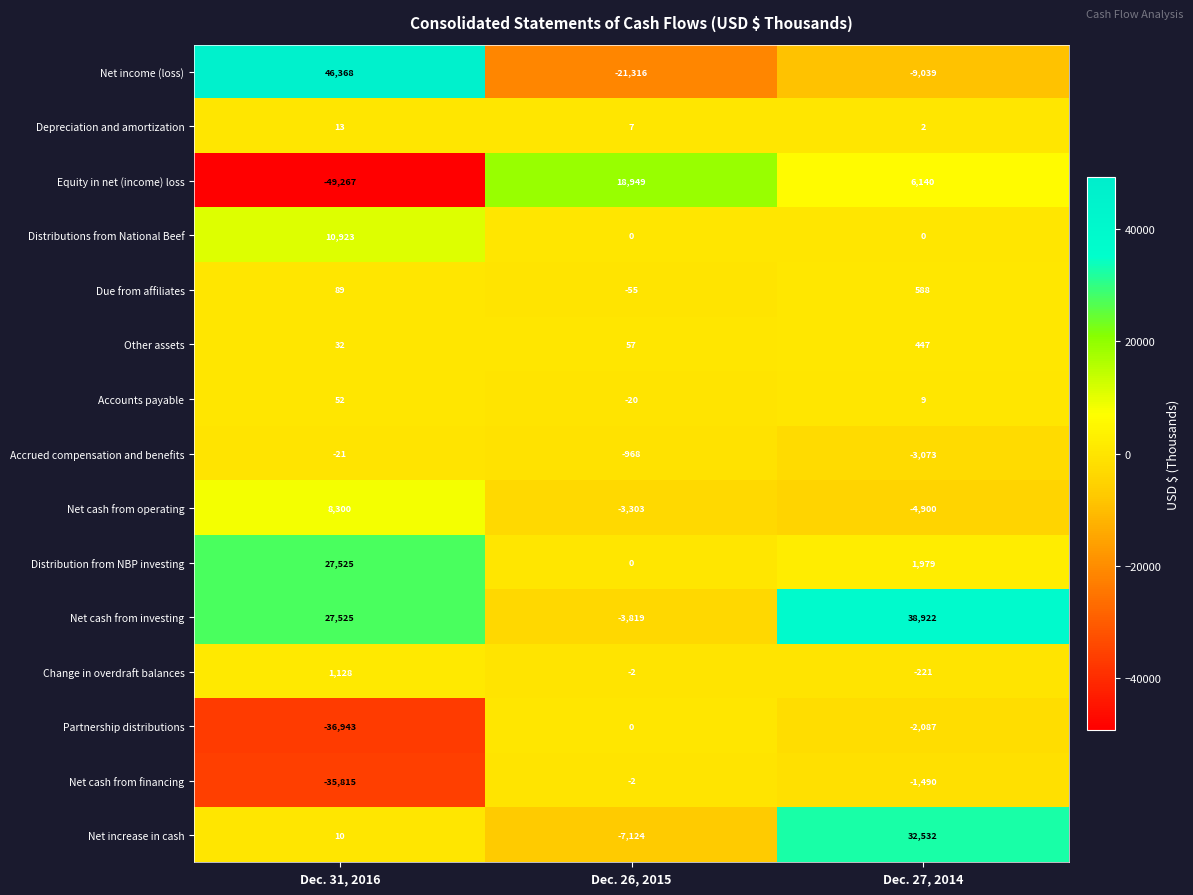

Between Dec. 26, 2015 and Dec. 27, 2014, which series saw the biggest shift?

Net cash from investing